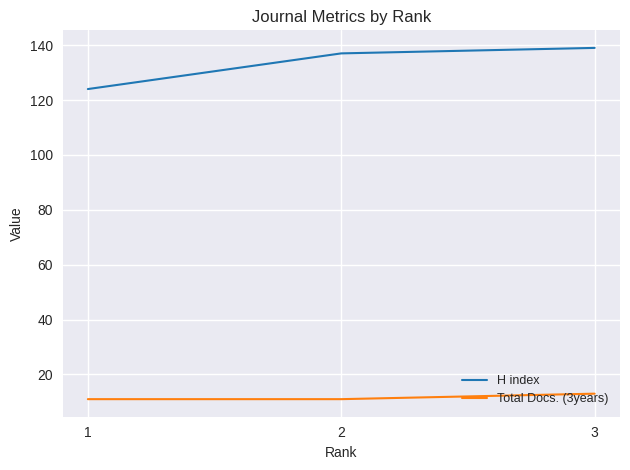

What value does the H index series have at 3?

139